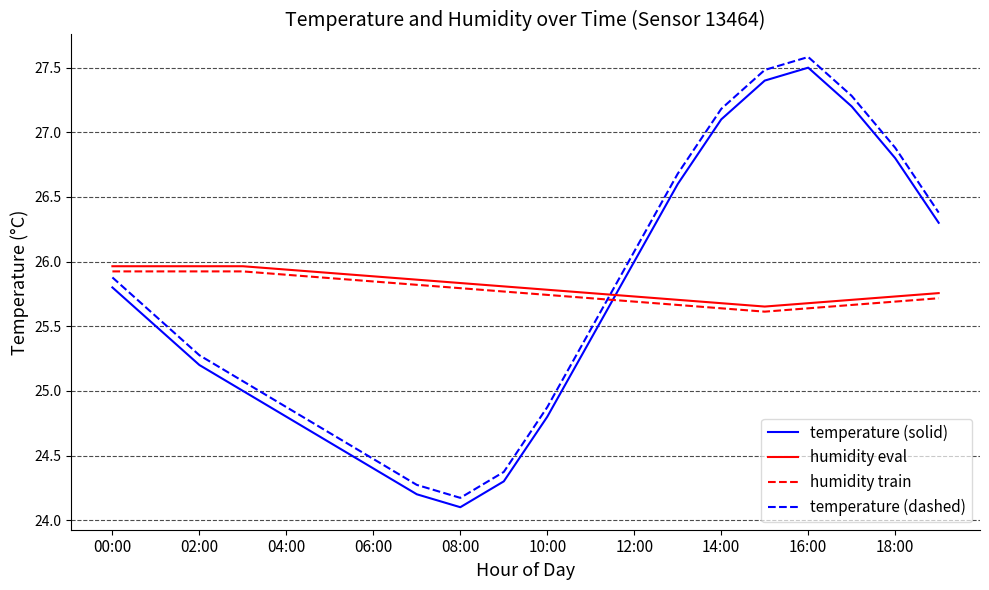

Which series has the largest range (max minus min)?

temperature (dashed)